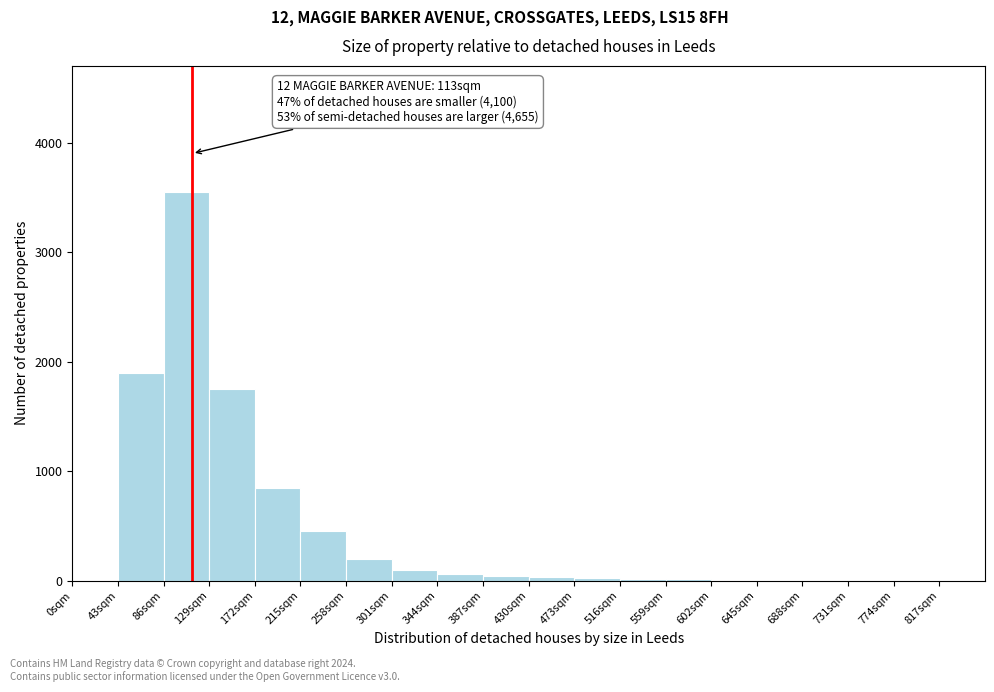

Over which range of the x-axis is the bar tallest?

86 to 129